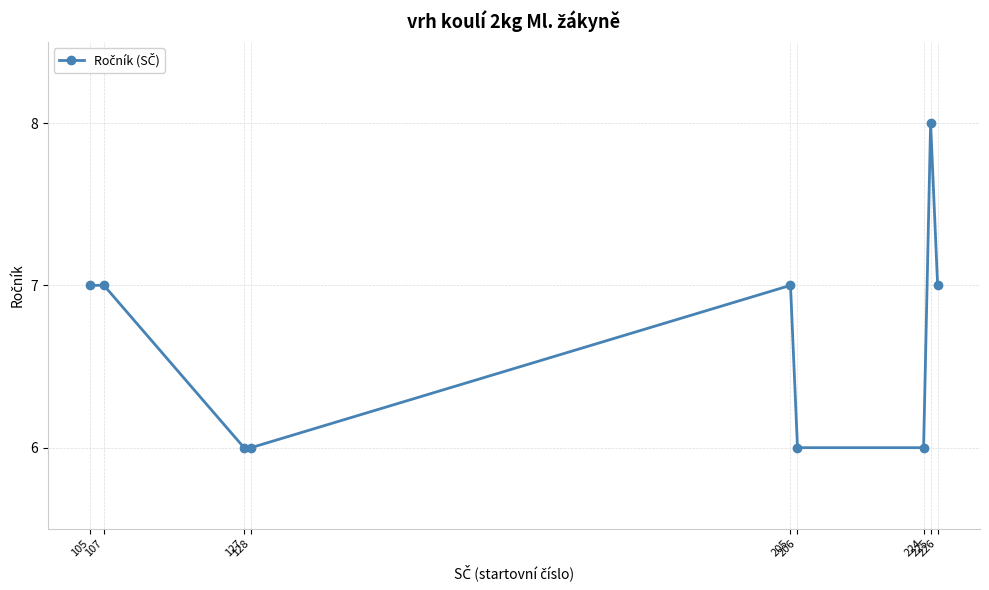

Does the chart have visible grid lines?

Yes